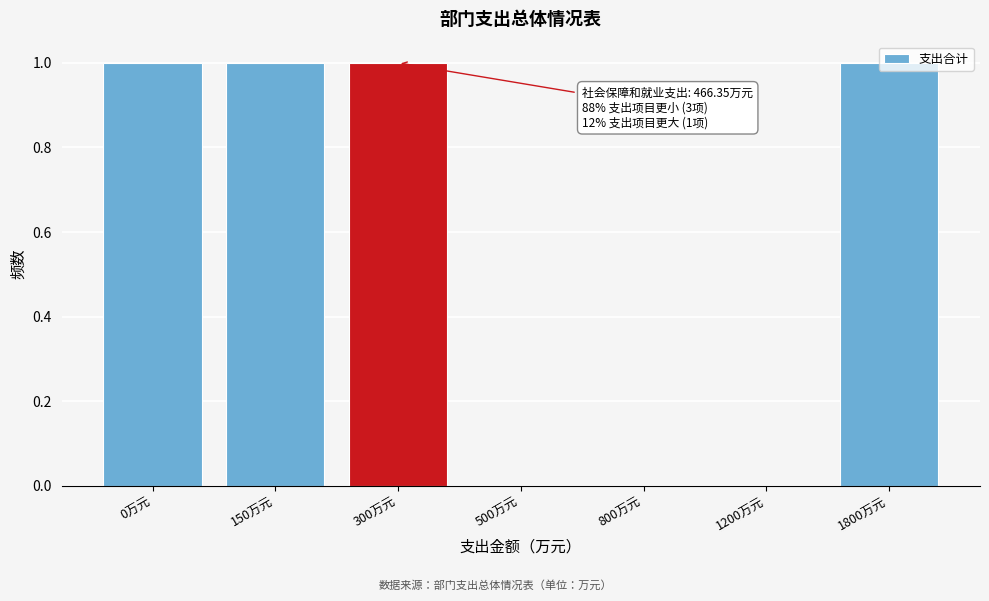

Which has a higher value, 800万元 or 0万元?

0万元